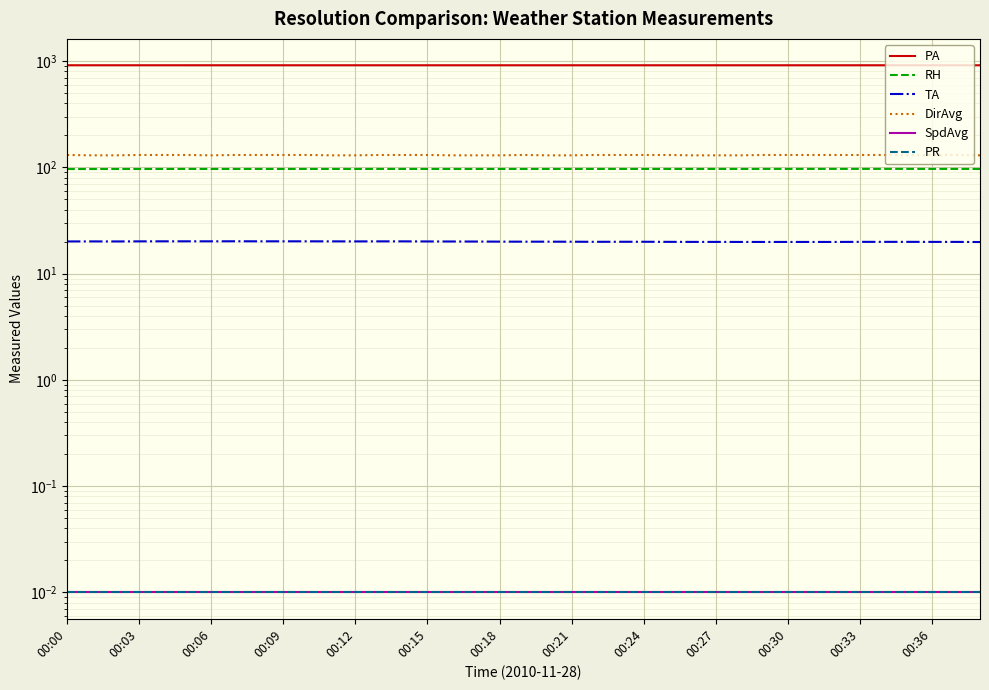

How many lines are shown in the chart?

6